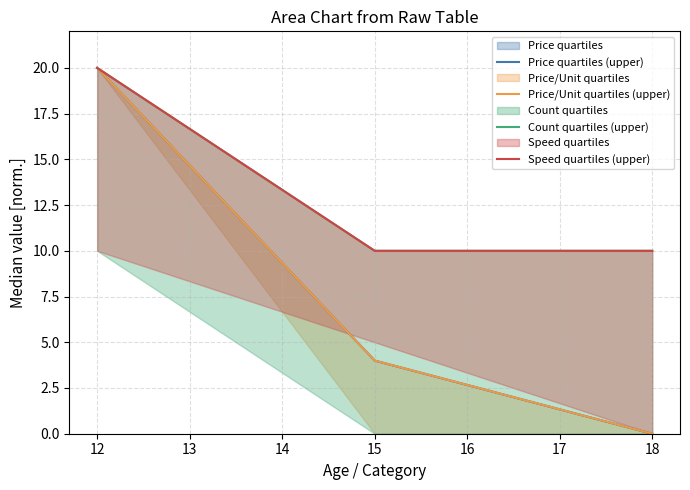

Which series has the largest total across all categories?

Count quartiles (upper)